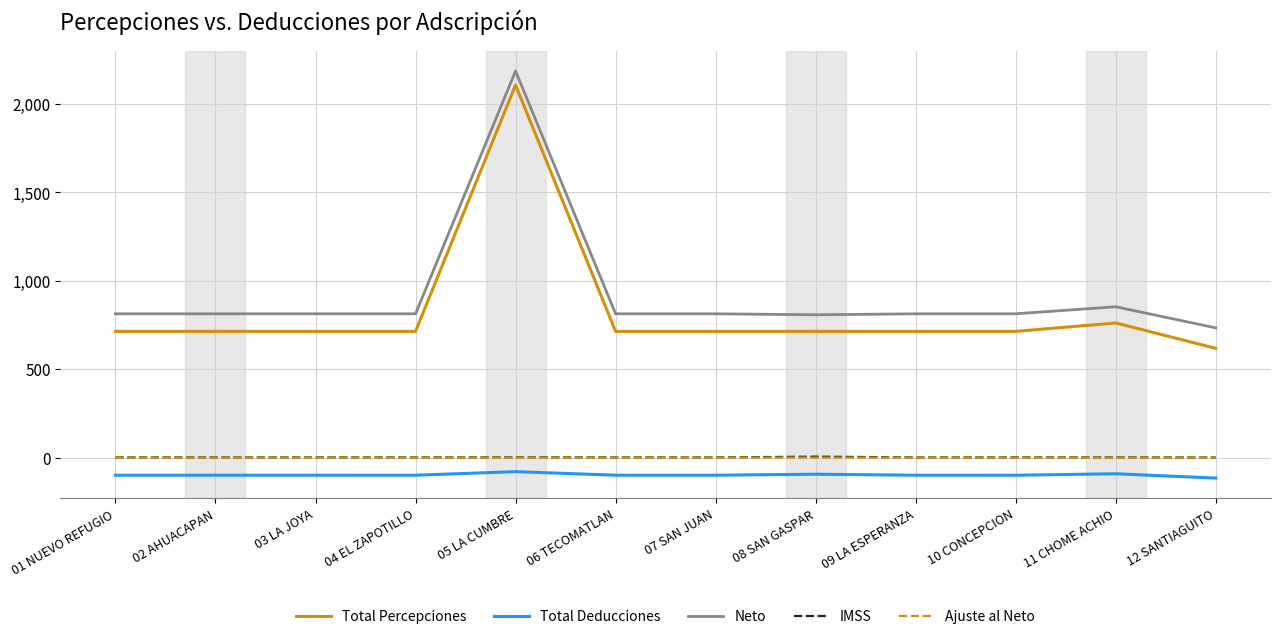

True or false: IMSS and Ajuste al Neto intersect in this chart.

False